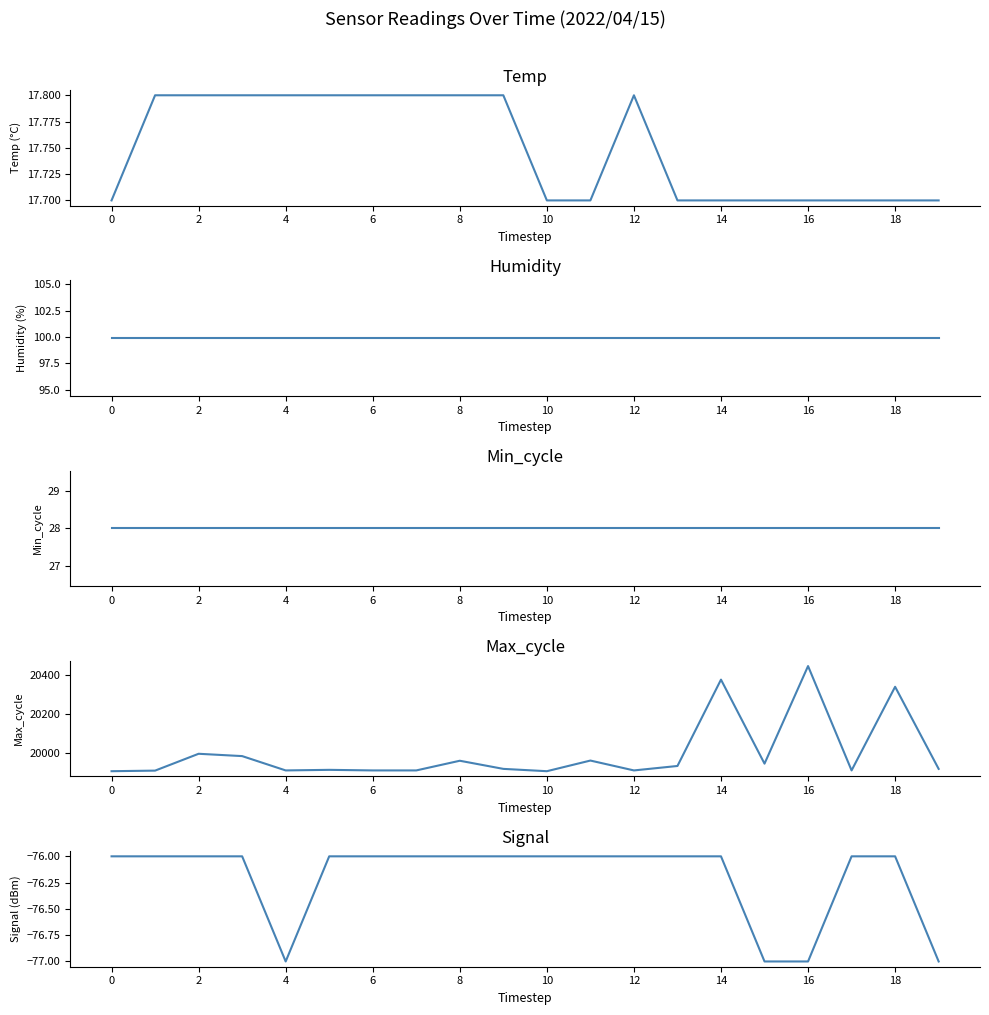

Which series has the widest spread of values?

Max_cycle